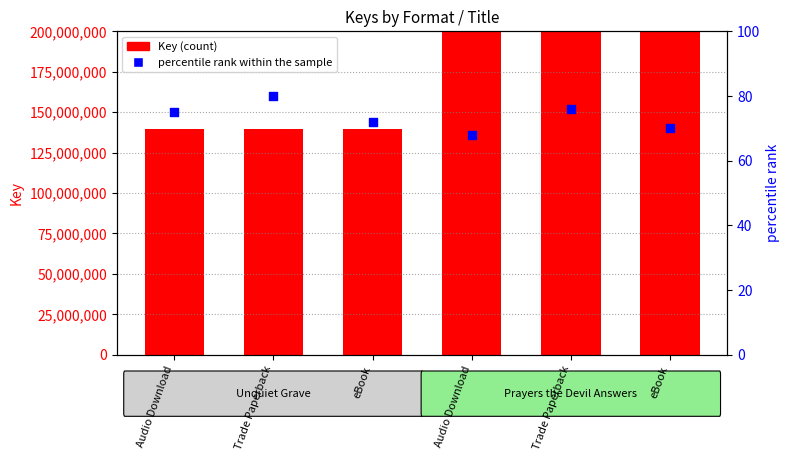

Is the value of Key (count) at Trade Paperback greater than the value of percentile rank within the sample at Trade Paperback?

Yes